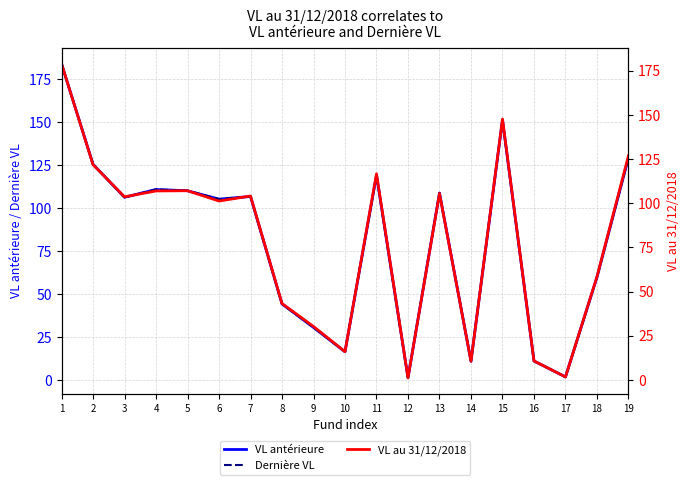

List the labels in order of VL au 31/12/2018 value, largest first.

1, 15, 19, 2, 11, 5, 4, 13, 7, 3, 6, 18, 8, 9, 10, 16, 14, 17, 12